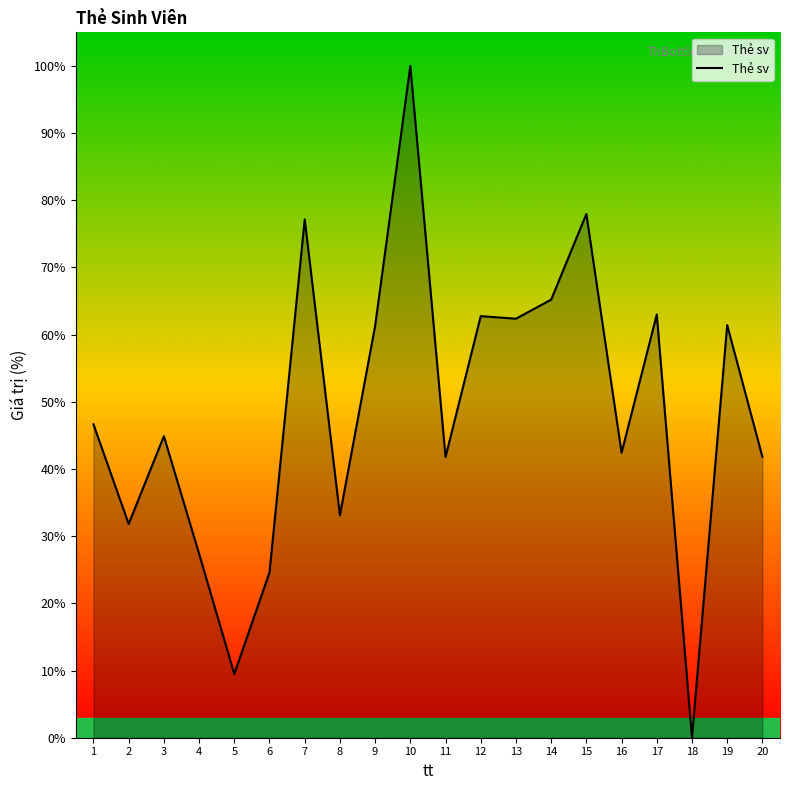

How many positive values are there?

19